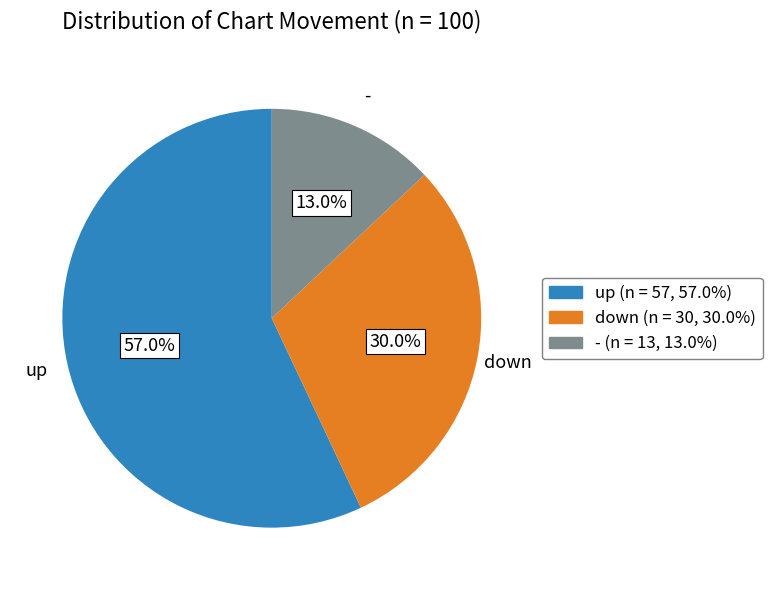

Is up the majority of the pie?

Yes